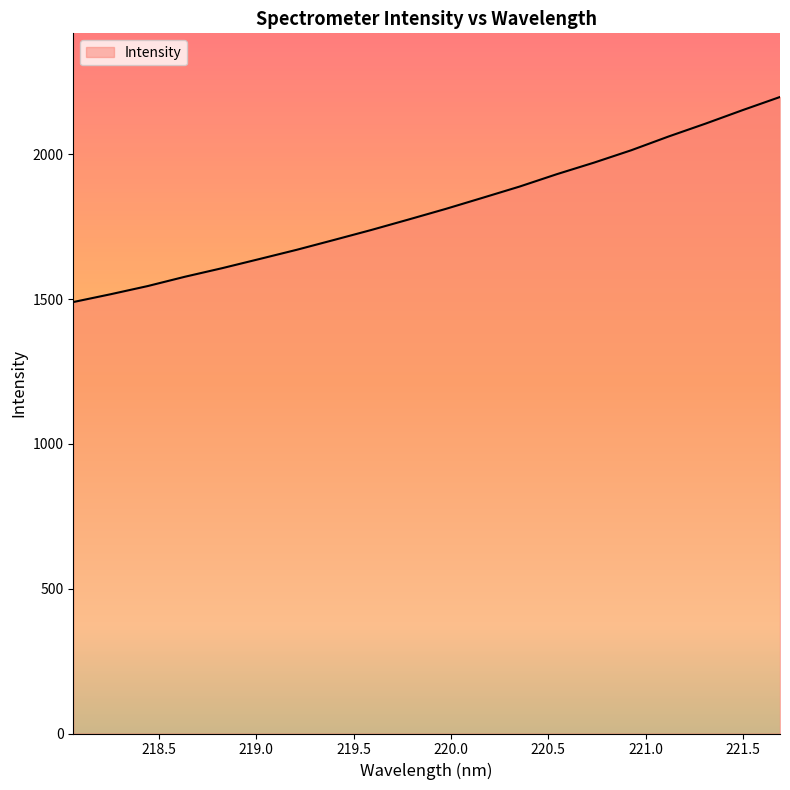

What is the greatest value displayed?

2198.4